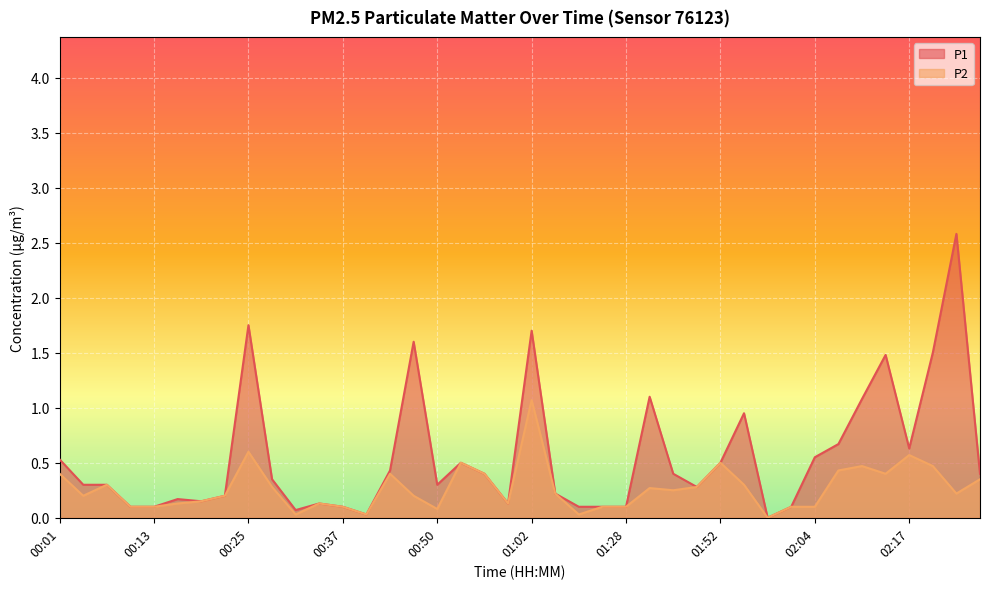

Reading right to left, transcribe all the data shown in this chart.

P1: 0.4	2.6	1.5	0.6	1.5	1.1	0.7	0.6	0.1	0.0	0.9	0.5	0.3	0.4	1.1	0.1	0.1	0.1	0.2	1.7	0.1	0.4	0.5	0.3	1.6	0.4	0.0	0.1	0.1	0.1	0.3	1.8	0.2	0.1	0.2	0.1	0.1	0.3	0.3	0.5
P2: 0.3	0.2	0.5	0.6	0.4	0.5	0.4	0.1	0.1	0.0	0.3	0.5	0.3	0.2	0.3	0.1	0.1	0.0	0.2	1.1	0.1	0.4	0.5	0.1	0.2	0.4	0.0	0.1	0.1	0.0	0.3	0.6	0.2	0.1	0.1	0.1	0.1	0.3	0.2	0.4